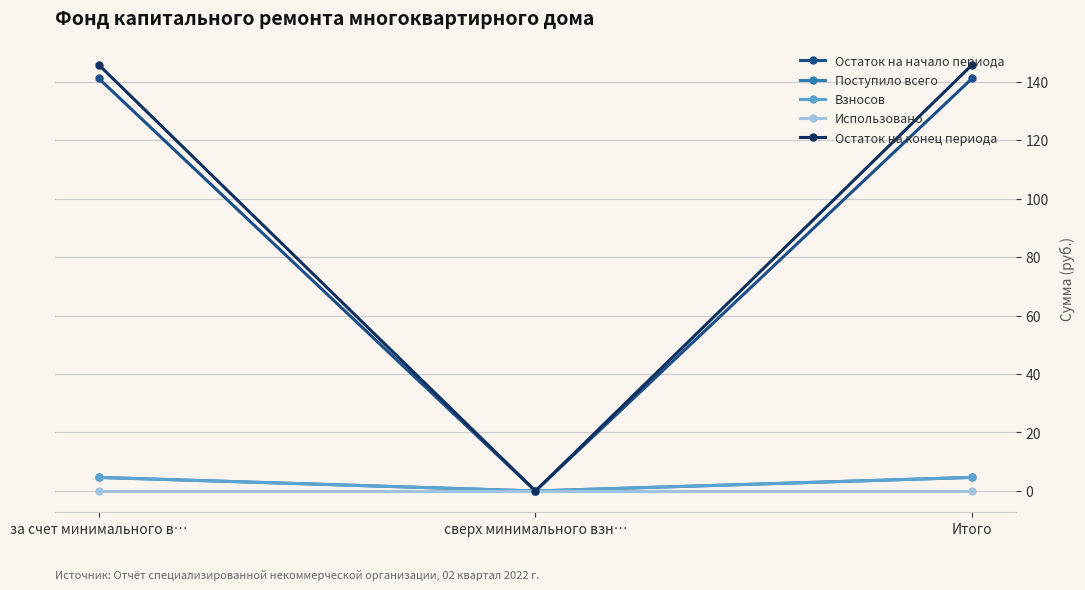

Is this an area chart (filled region under the line)?

No